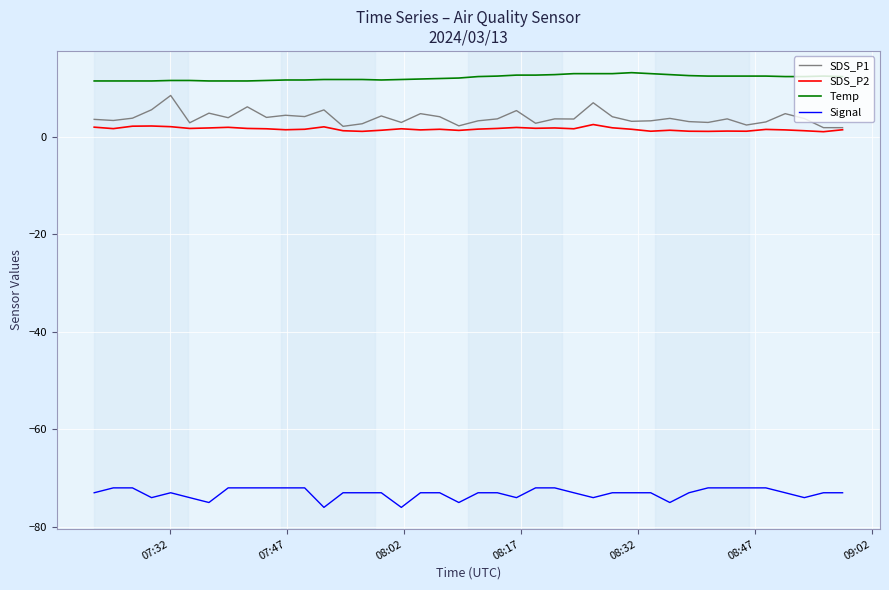

True or false: SDS_P2 has more than 2 points higher than both neighbors.

True